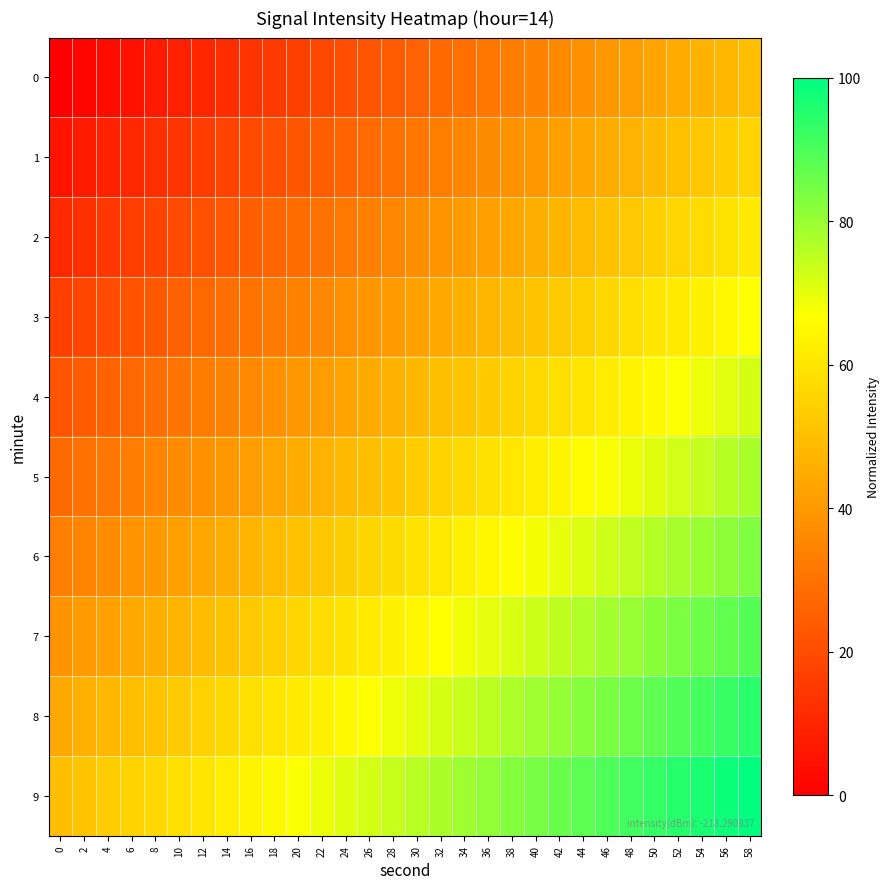

What is the spread (max minus min) of values at 10?

50.0